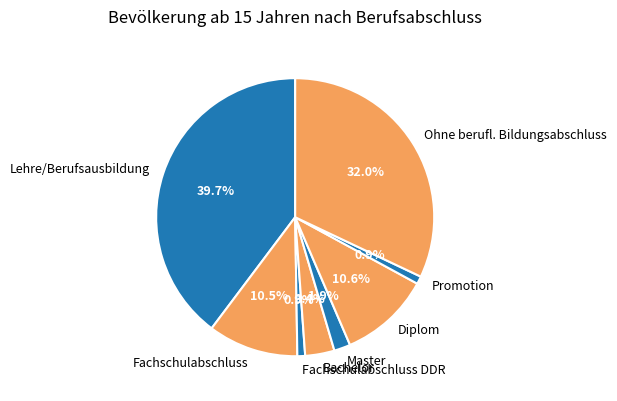

What is the total percentage of Ohne berufl. Bildungsabschluss and Fachschulabschluss DDR?

32.9%